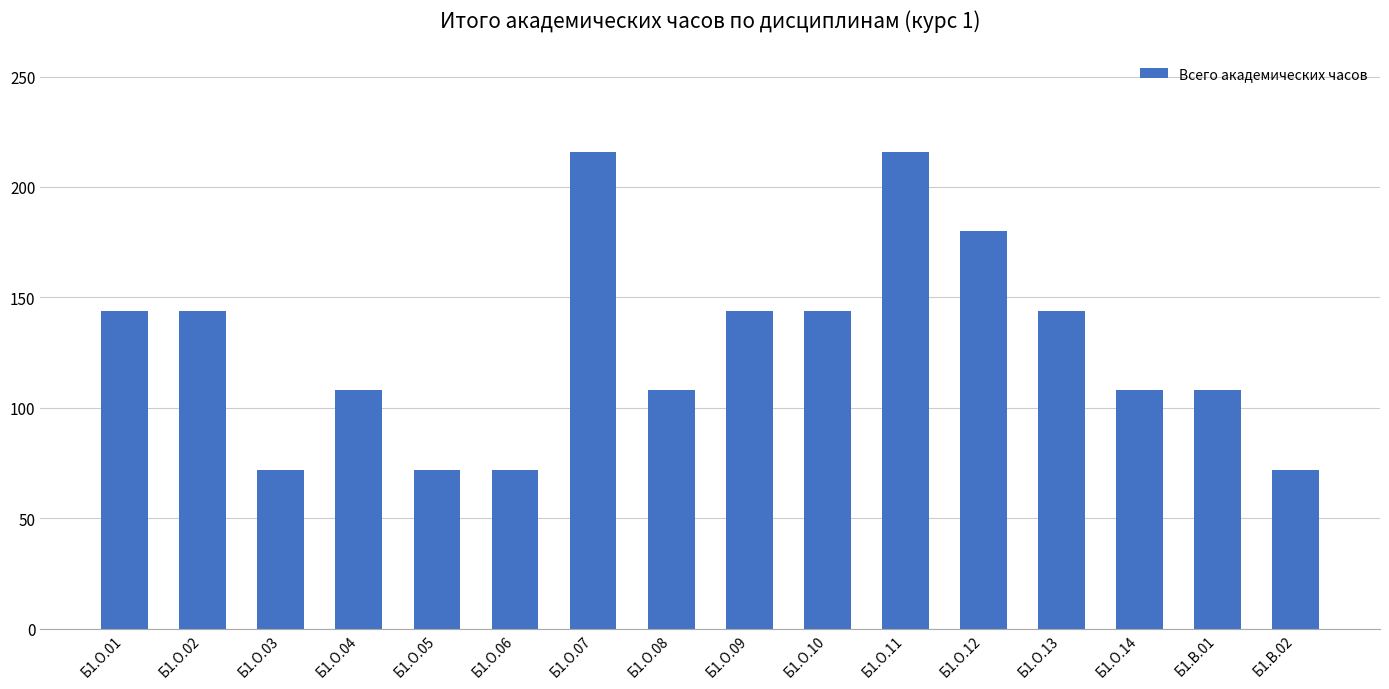

How many values are below 144?

8